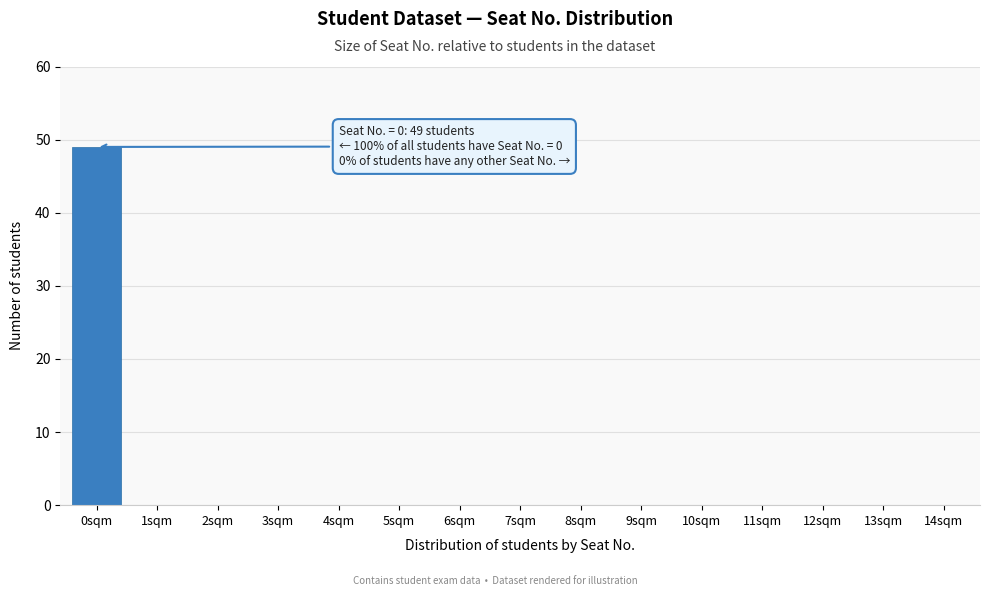

Reading left to right, what are all the values shown in this chart?

0sqm=49	1sqm=0	2sqm=0	3sqm=0	4sqm=0	5sqm=0	6sqm=0	7sqm=0	8sqm=0	9sqm=0	10sqm=0	11sqm=0	12sqm=0	13sqm=0	14sqm=0